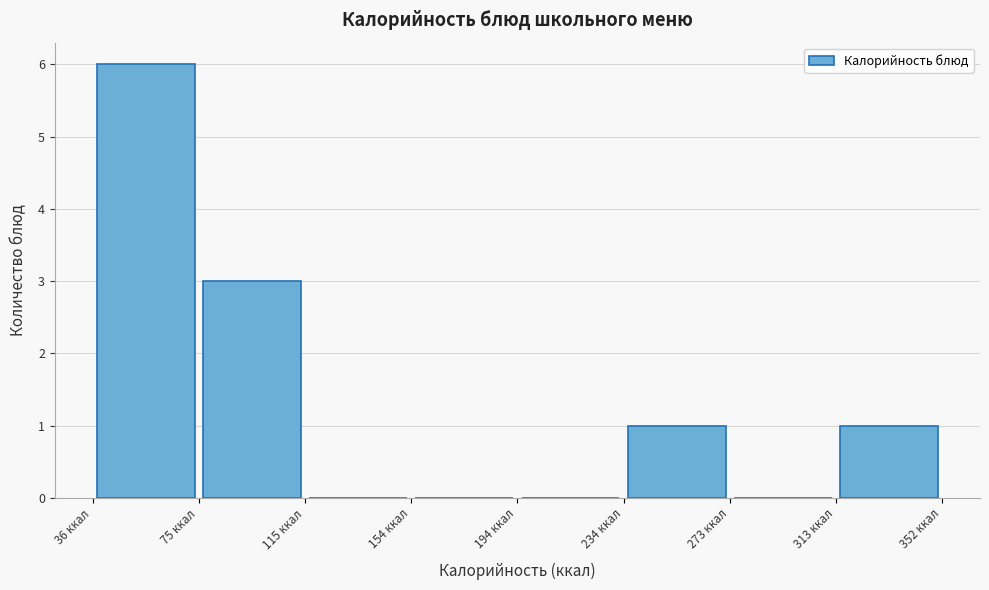

How tall is the bar that spans 235 to 275 on the x-axis? Neither the bar edges nor the heights are printed on the chart, so give them approximately, as read against the axes.

1